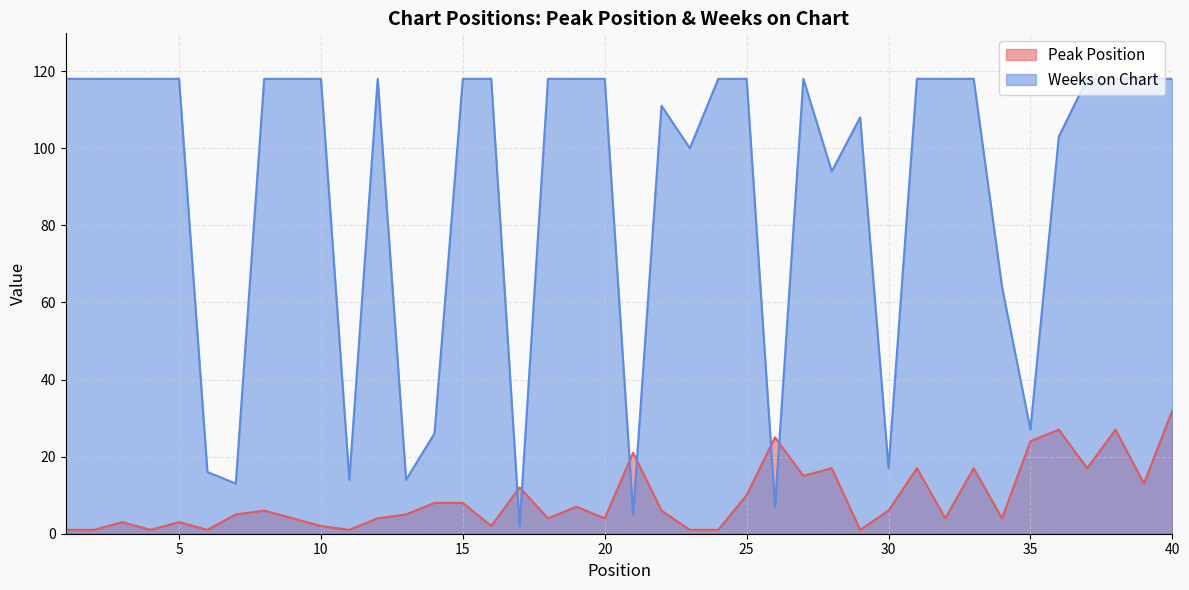

At which category is the sum across all series the highest?

40